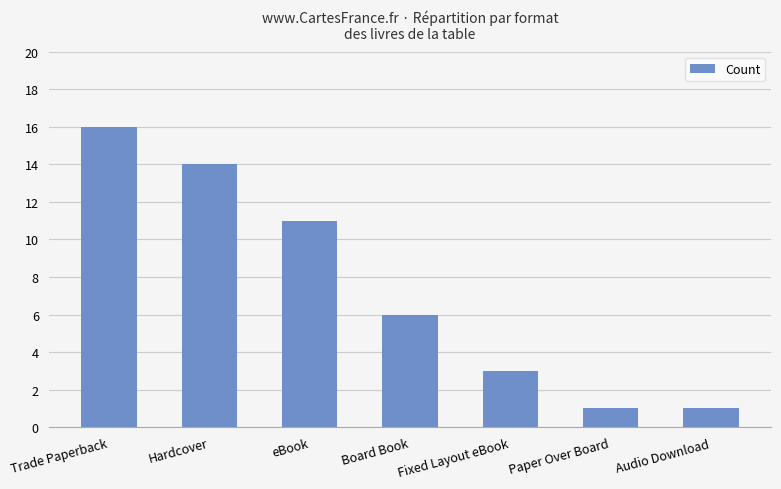

What is the label of the 2nd bar from the left?

Hardcover